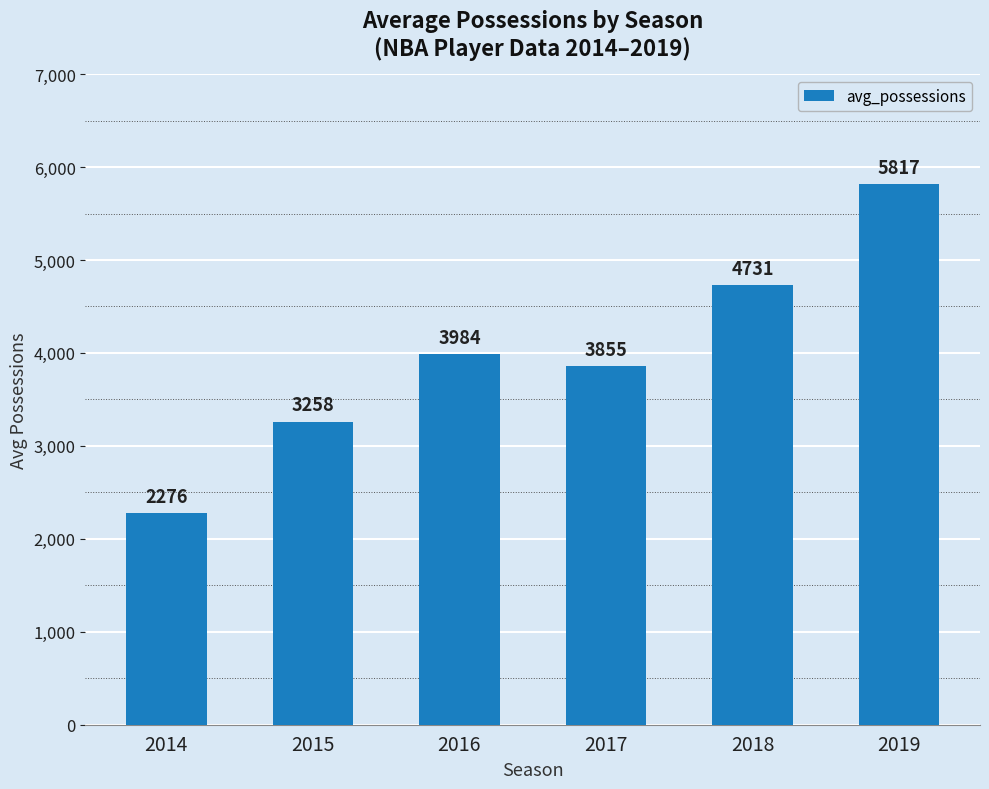

What is the greatest value displayed?

5817.5